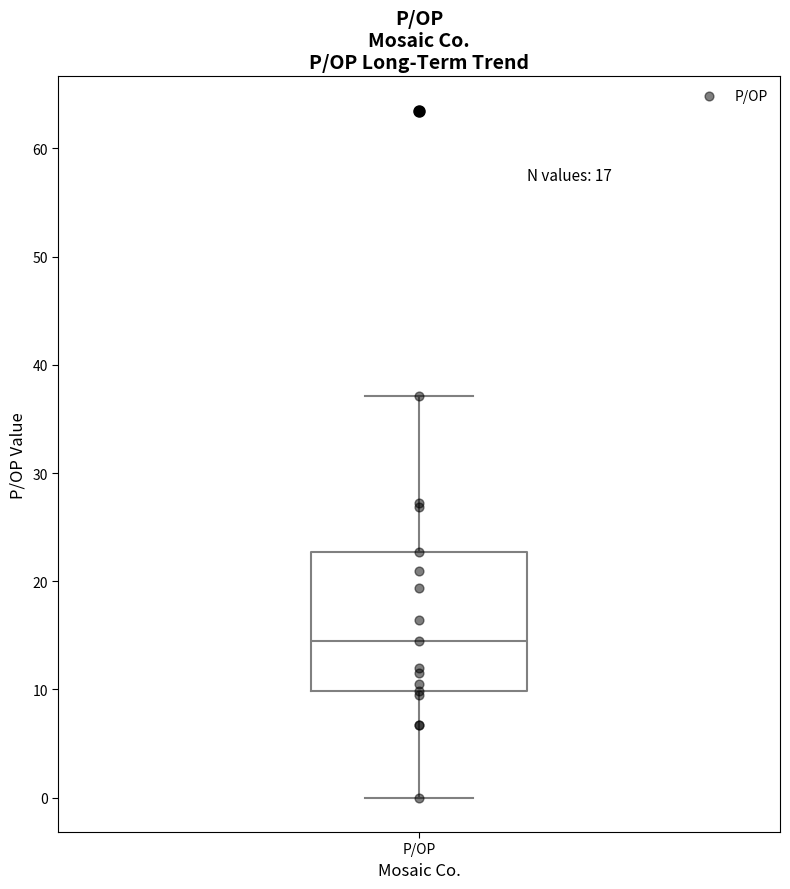

Transcribe this box plot: give where the median line is, the range the box spans, and where the two whiskers end, as read against the y-axis. The values are not printed on the chart, so give them approximately, as read against the axis.

median 15, box 10 to 23, whiskers 0 to 37